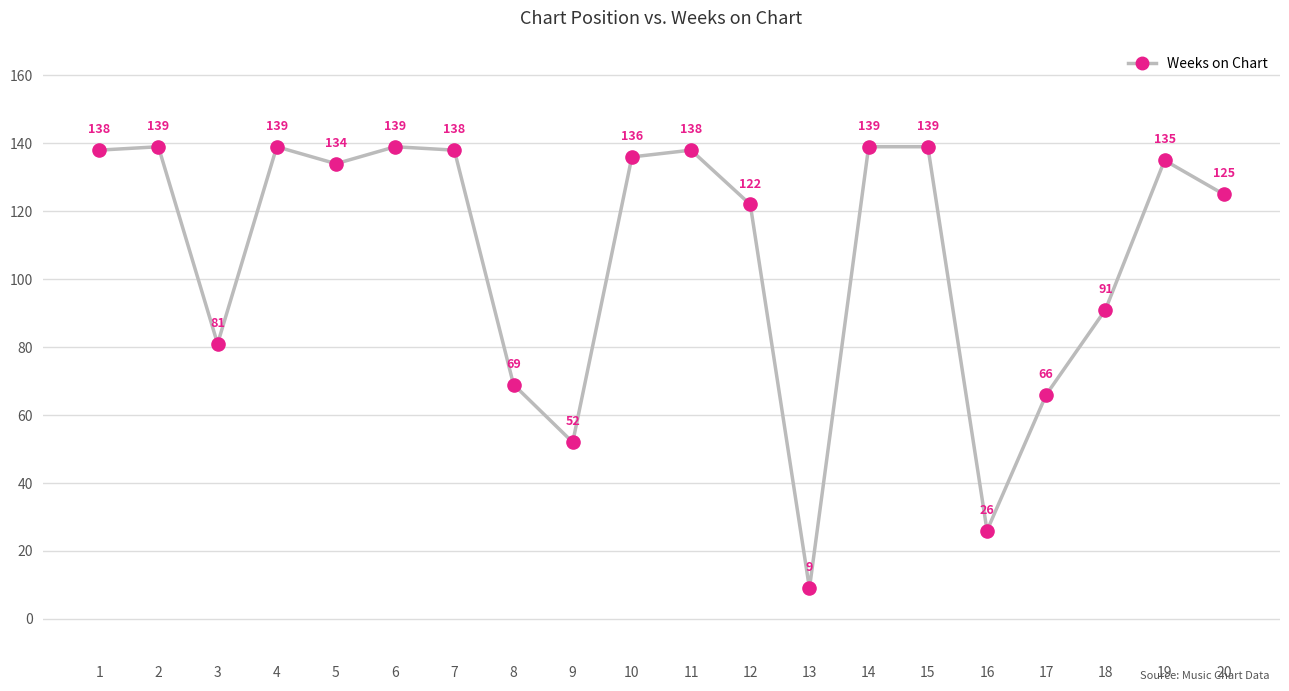

Approximately how many times larger is the value at 9 compared to 1?

0.4